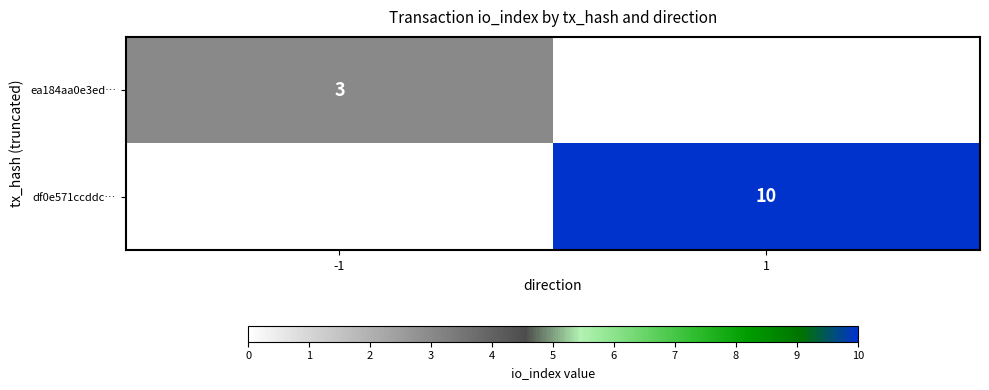

The df0e571ccddc… series shows 14 at 1. True or false?

False